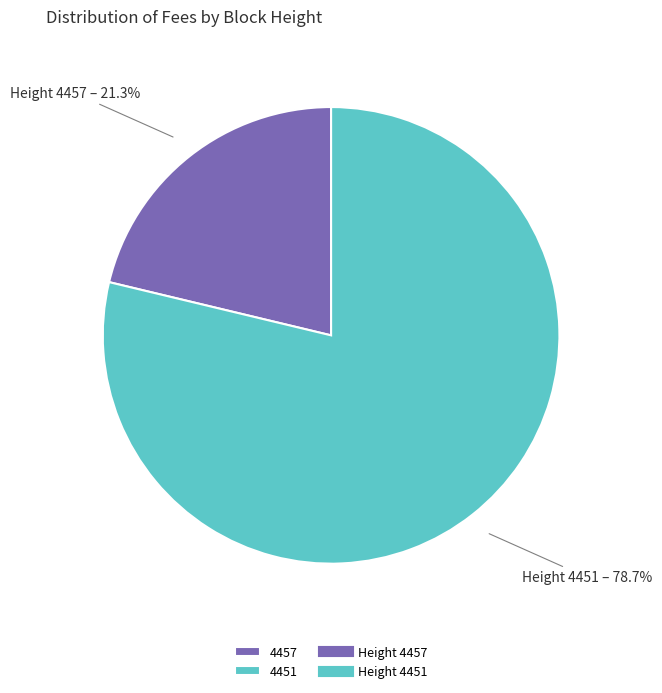

Is there a majority slice in this chart?

Yes